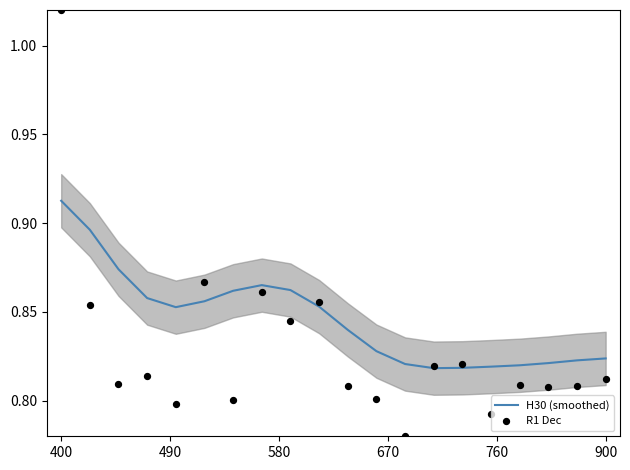

Which series contains the lowest Y value?

R1 Dec